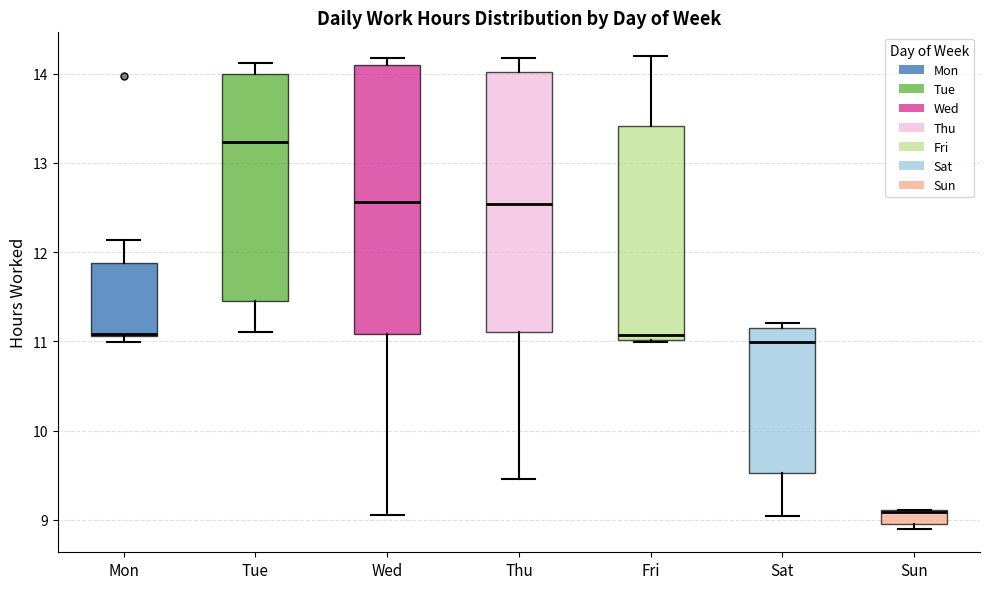

Reading left to right, read every box against the y-axis: the position of its median line, the range the box covers, and the ends of its whiskers. The values are not printed on the chart, so give them approximately, as read against the axis.

Mon: median 11.1 (drawn on the box's lower edge), box 11.1 to 11.9, whiskers 11.0 to 12.1
Tue: median 13.2, box 11.5 to 14.0, whiskers 11.1 to 14.1
Wed: median 12.6, box 11.1 to 14.1, whiskers 9.1 to 14.2
Thu: median 12.5, box 11.1 to 14.0, whiskers 9.5 to 14.2
Fri: median 11.1, box 11.0 to 13.4, whiskers 11.0 to 14.2
Sat: median 11.0, box 9.5 to 11.2, whiskers 9.0 to 11.2 (just above the box's upper edge)
Sun: median 9.1 (drawn on the box's upper edge), box 8.9 to 9.1, whiskers 8.9 (just below the box's lower edge) to 9.1